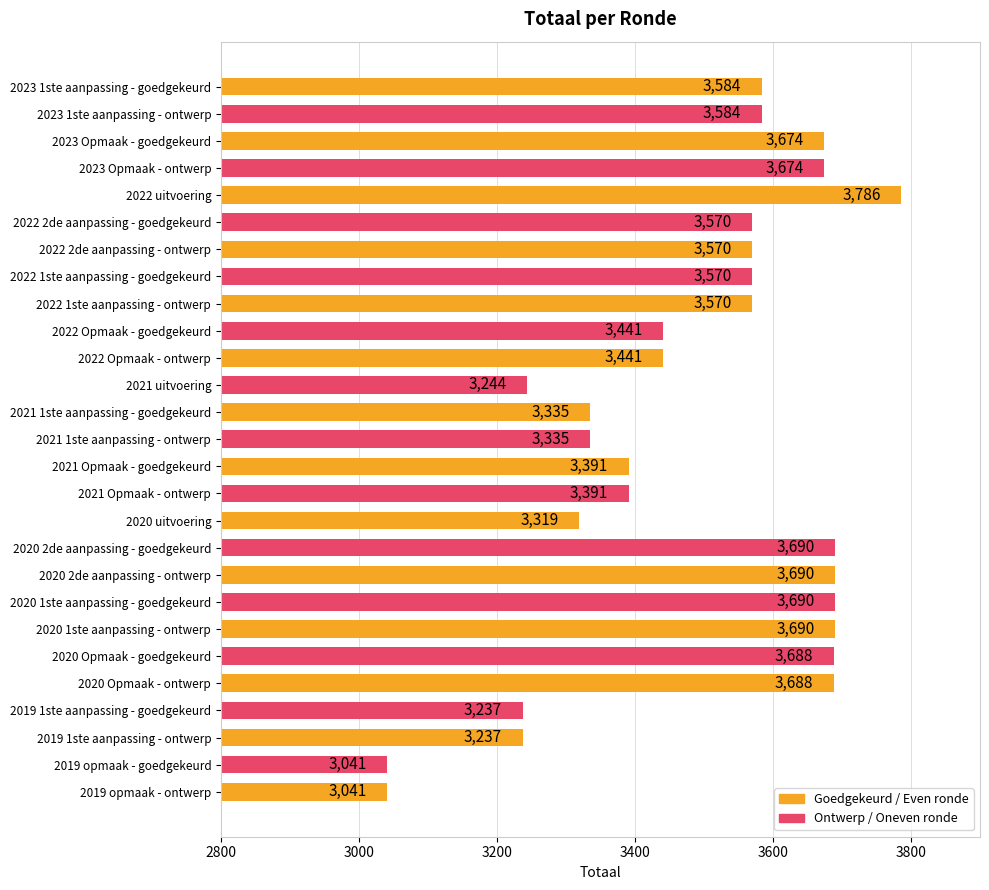

What value does the data have at 2021 Opmaak - goedgekeurd, to the nearest 50?

3400